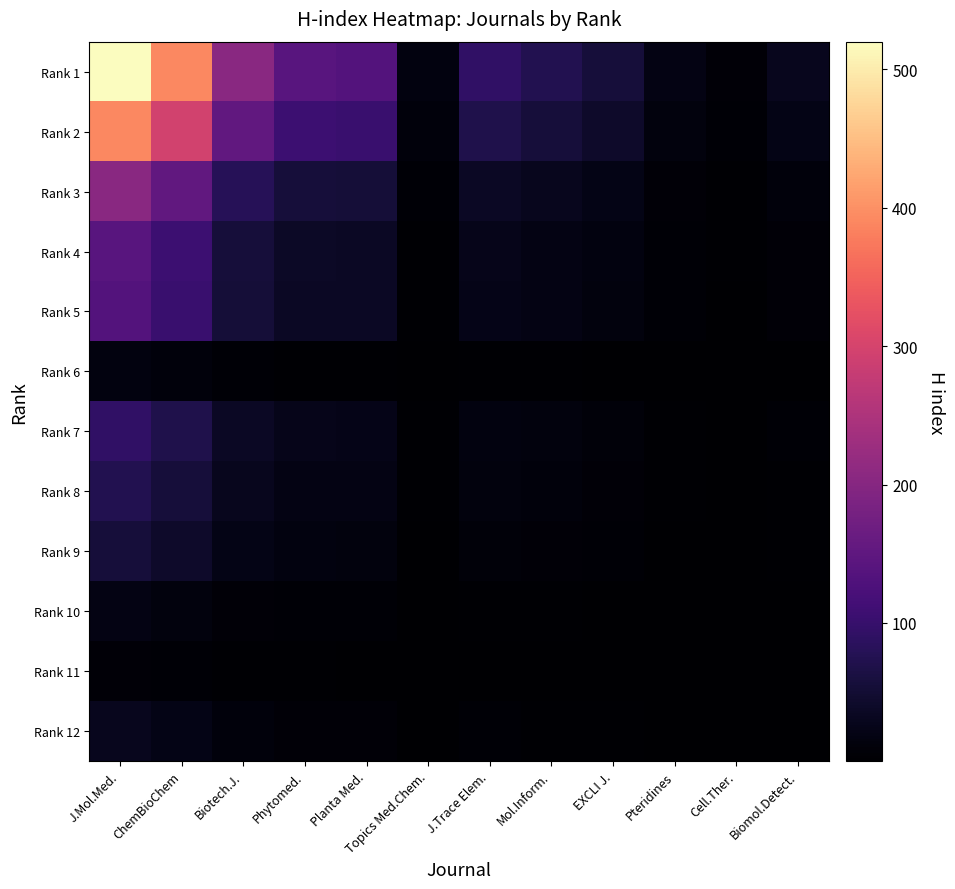

Which has a higher value, Biomol.Detect. or Mol.Inform.?

Mol.Inform.